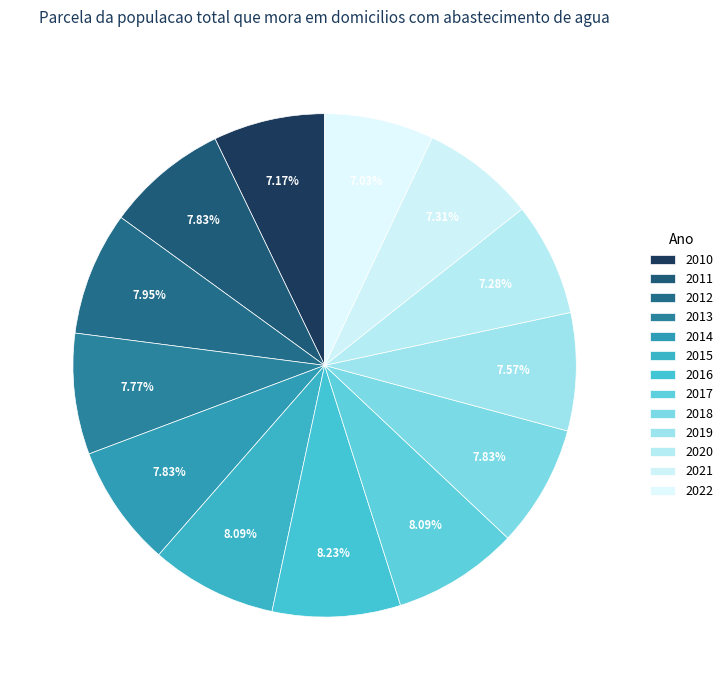

Does any single category account for the majority?

No